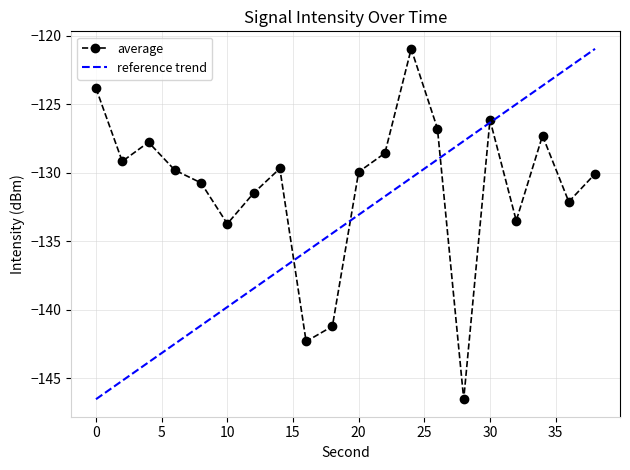

Rank the series by their average value, from lowest to highest.

reference trend, average